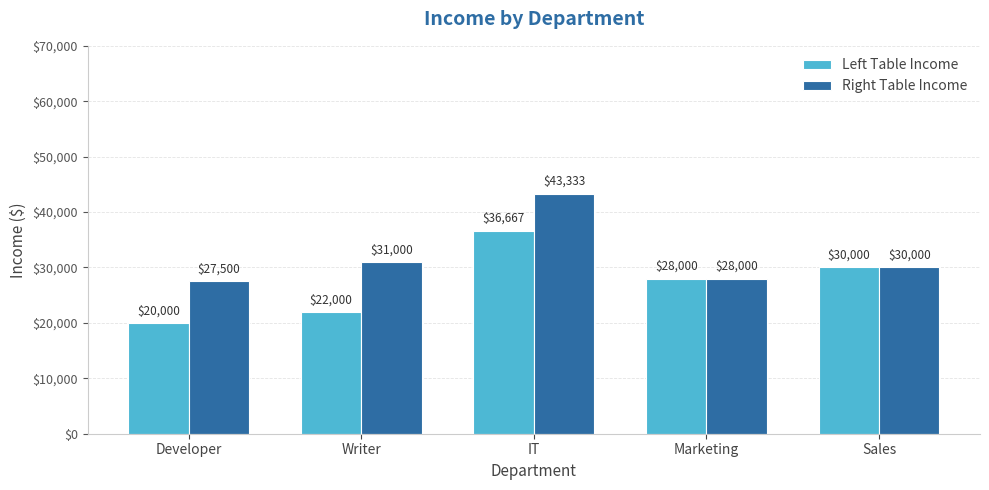

List the series in order of their overall mean, lowest first.

Left Table Income, Right Table Income